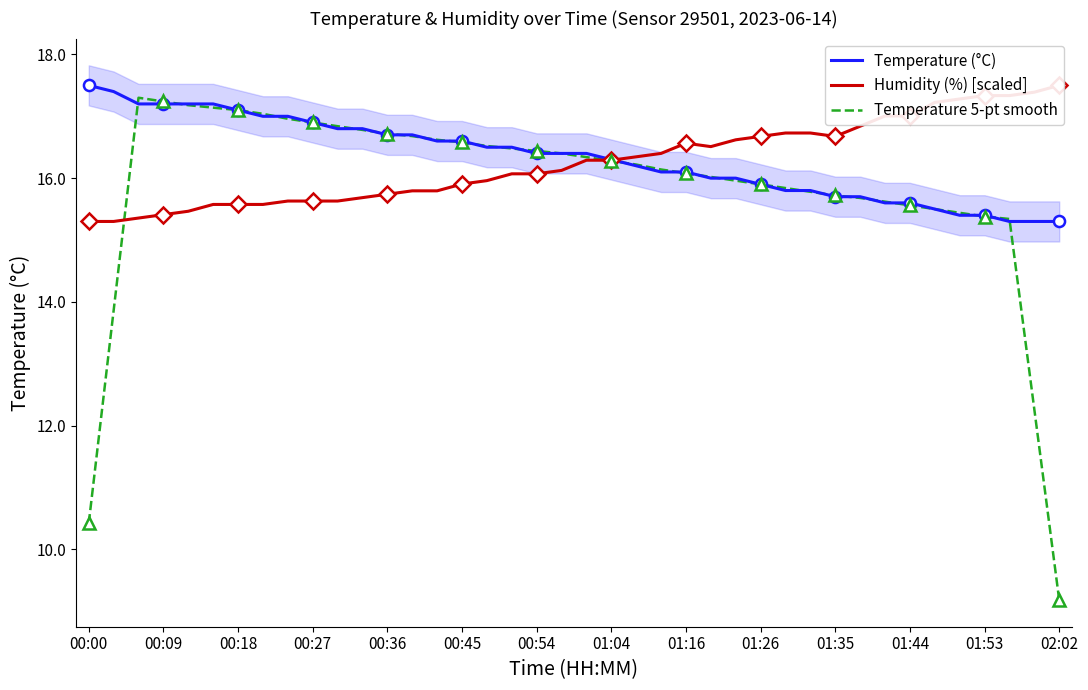

Is it true that Temperature (°C) equals 15.6 at 01:44?

True